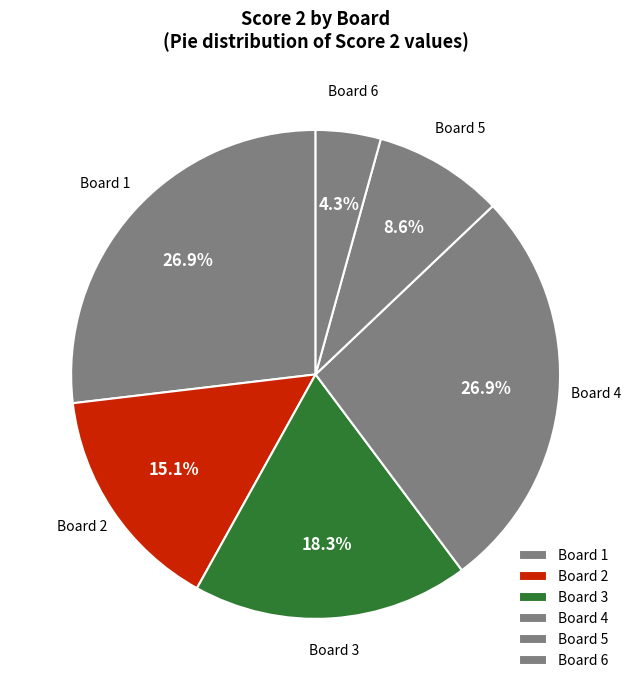

How many slices are in this pie chart?

6